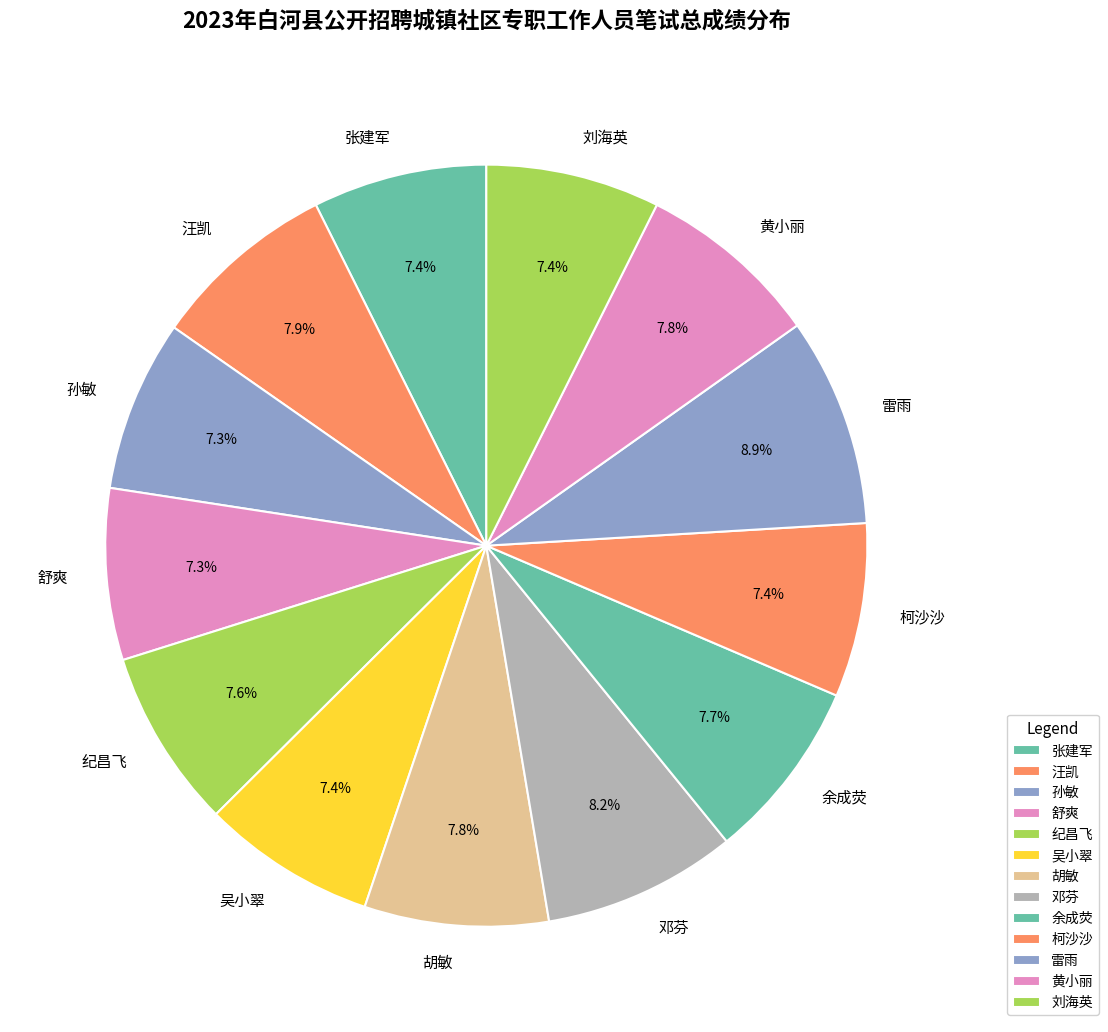

Is there a majority slice in this chart?

No